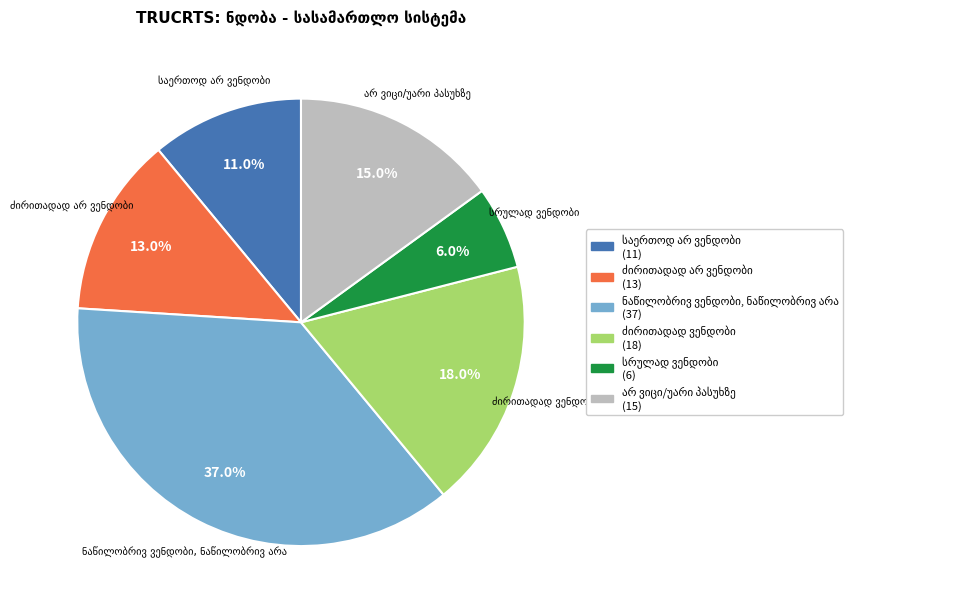

To the nearest percent, what is the average slice percentage?

17%